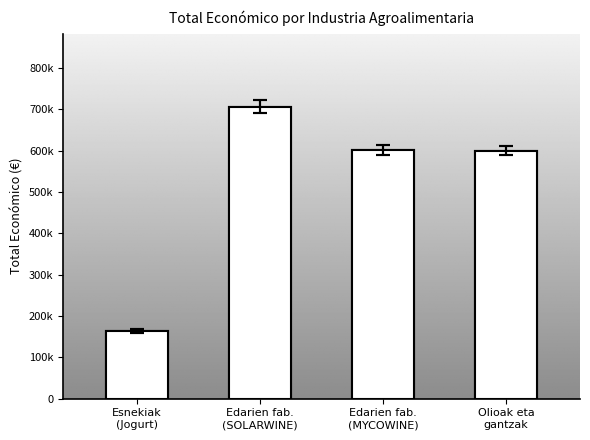

Approximately how many times larger is the value at Olioak eta gantzak compared to Esnekiak (Jogurt)?

3.6